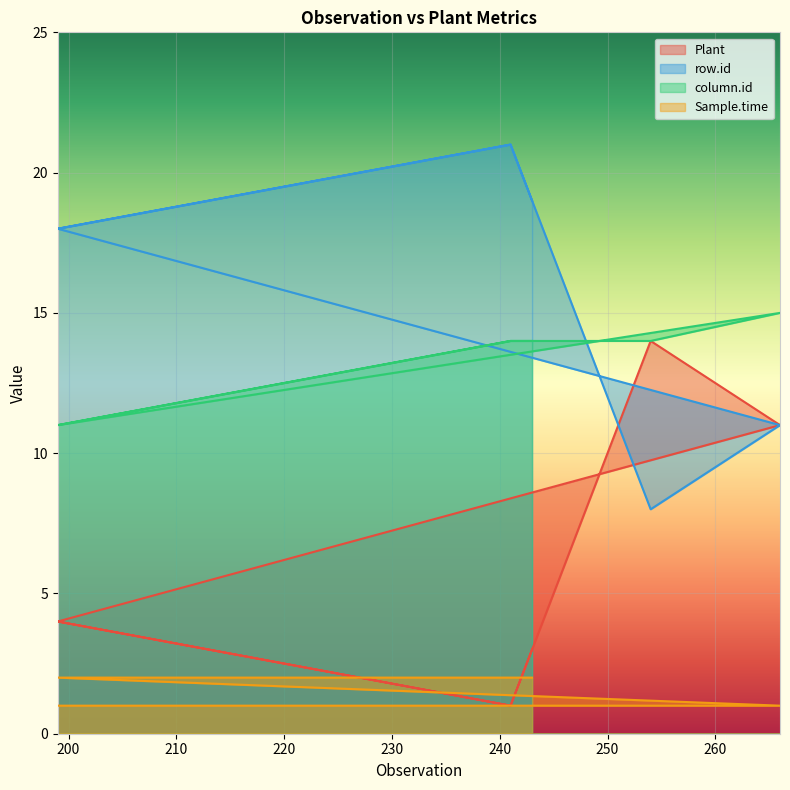

How many interior local peaks does the column.id series have?

1